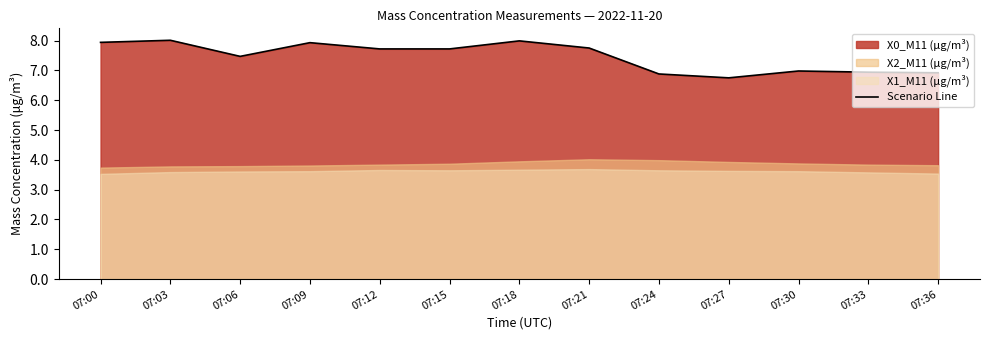

Is it true that the value at 07:33 is 2.5?

False